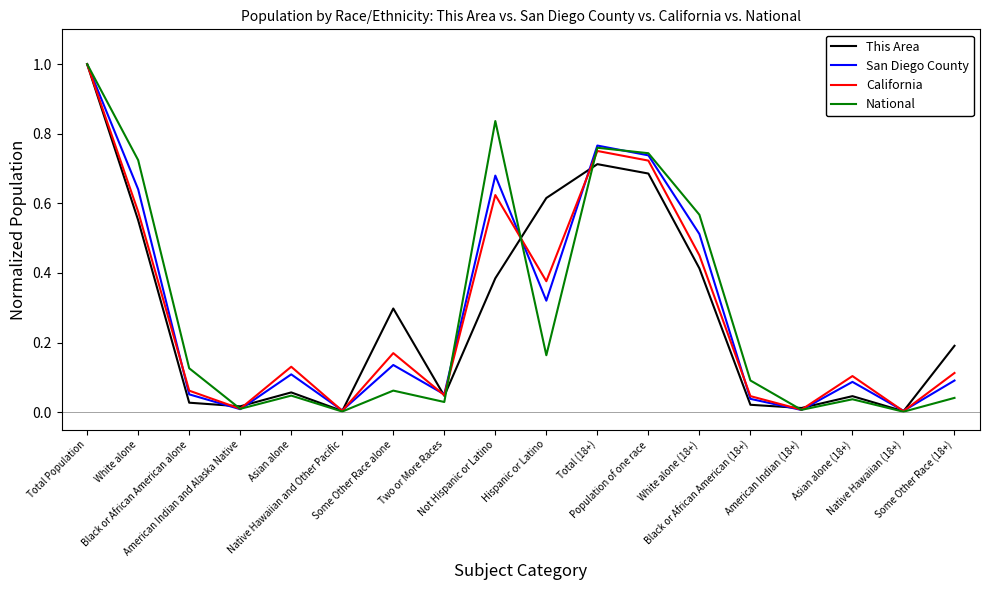

Reading left to right, extract all data points from this chart.

This Area: Total Population=1.0	White alone=0.6	Black or African American alone=0.0	American Indian and Alaska Native=0.0	Asian alone=0.1	Native Hawaiian and Other Pacific=0.0	Some Other Race alone=0.3	Two or More Races=0.0	Not Hispanic or Latino=0.4	Hispanic or Latino=0.6	Total (18+)=0.7	Population of one race=0.7	White alone (18+)=0.4	Black or African American (18+)=0.0	American Indian (18+)=0.0	Asian alone (18+)=0.0	Native Hawaiian (18+)=0.0	Some Other Race (18+)=0.2
San Diego County: Total Population=1.0	White alone=0.6	Black or African American alone=0.1	American Indian and Alaska Native=0.0	Asian alone=0.1	Native Hawaiian and Other Pacific=0.0	Some Other Race alone=0.1	Two or More Races=0.1	Not Hispanic or Latino=0.7	Hispanic or Latino=0.3	Total (18+)=0.8	Population of one race=0.7	White alone (18+)=0.5	Black or African American (18+)=0.0	American Indian (18+)=0.0	Asian alone (18+)=0.1	Native Hawaiian (18+)=0.0	Some Other Race (18+)=0.1
California: Total Population=1.0	White alone=0.6	Black or African American alone=0.1	American Indian and Alaska Native=0.0	Asian alone=0.1	Native Hawaiian and Other Pacific=0.0	Some Other Race alone=0.2	Two or More Races=0.0	Not Hispanic or Latino=0.6	Hispanic or Latino=0.4	Total (18+)=0.8	Population of one race=0.7	White alone (18+)=0.5	Black or African American (18+)=0.0	American Indian (18+)=0.0	Asian alone (18+)=0.1	Native Hawaiian (18+)=0.0	Some Other Race (18+)=0.1
National: Total Population=1.0	White alone=0.7	Black or African American alone=0.1	American Indian and Alaska Native=0.0	Asian alone=0.0	Native Hawaiian and Other Pacific=0.0	Some Other Race alone=0.1	Two or More Races=0.0	Not Hispanic or Latino=0.8	Hispanic or Latino=0.2	Total (18+)=0.8	Population of one race=0.7	White alone (18+)=0.6	Black or African American (18+)=0.1	American Indian (18+)=0.0	Asian alone (18+)=0.0	Native Hawaiian (18+)=0.0	Some Other Race (18+)=0.0